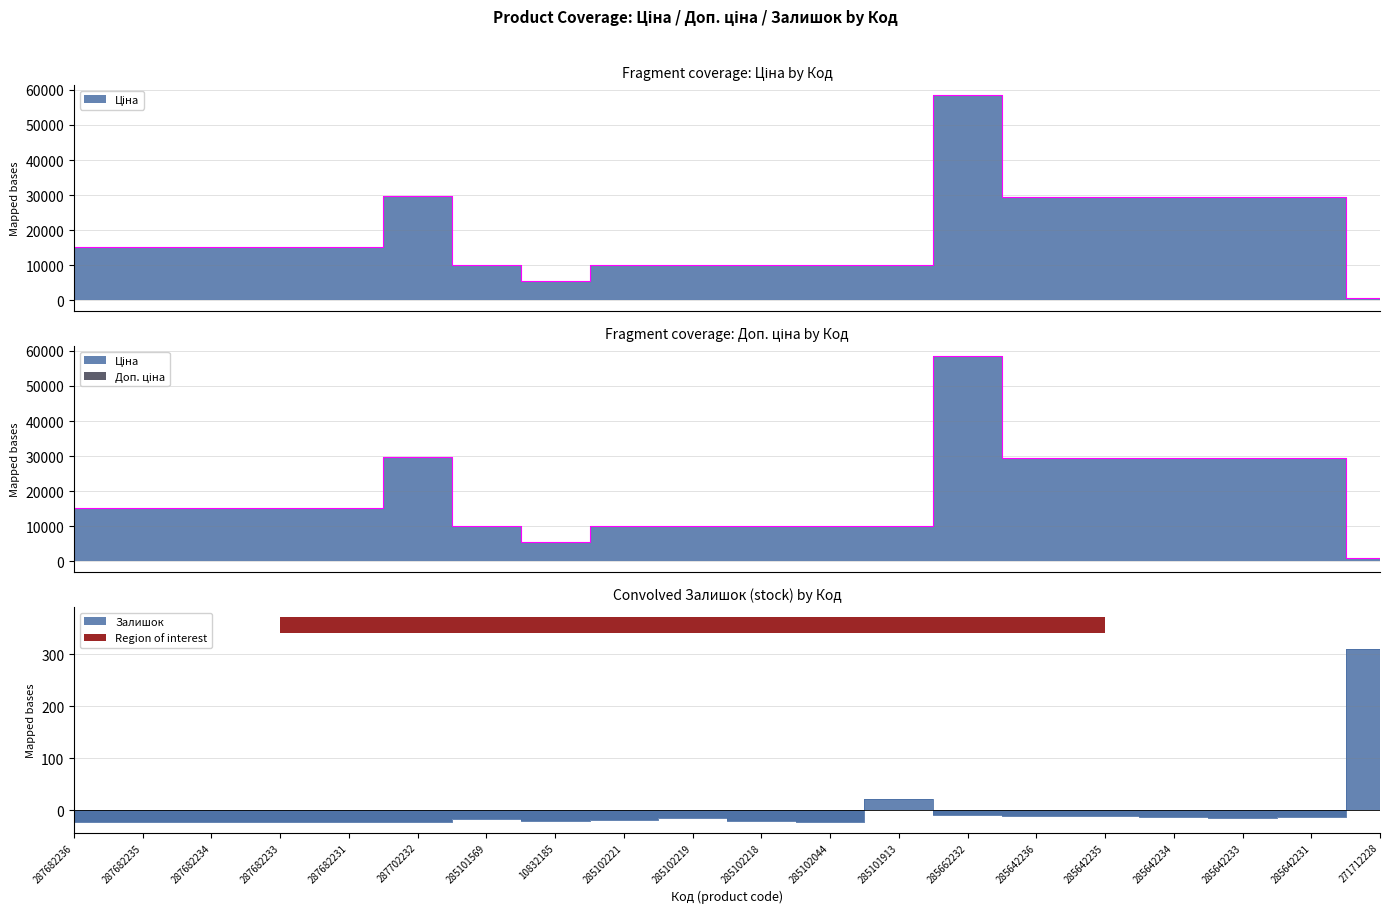

True or false: Доп. ціна has more than 0 points higher than both neighbors.

True